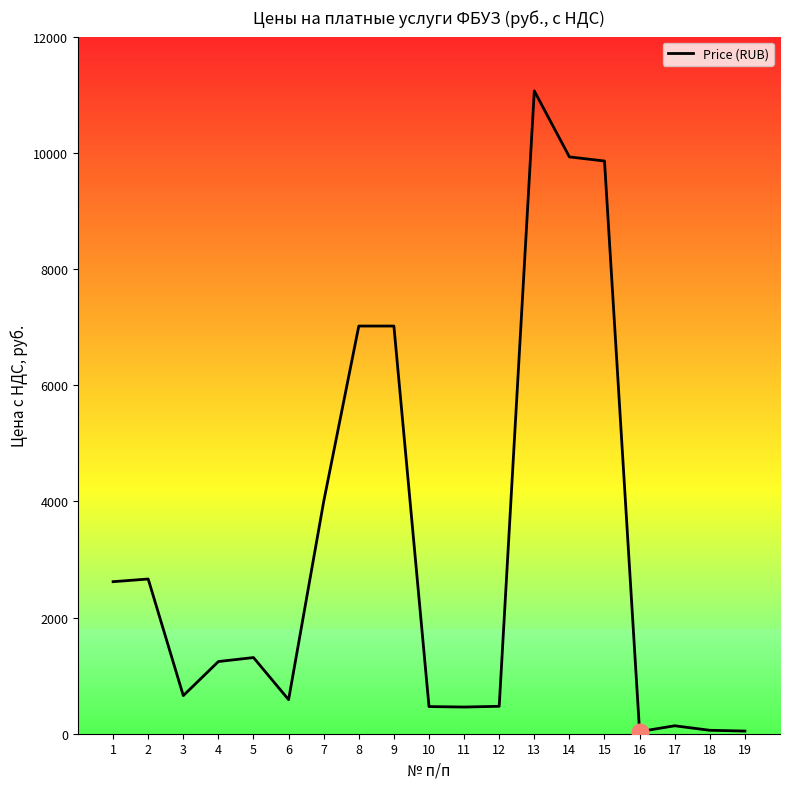

What is the greatest value displayed?

11066.0